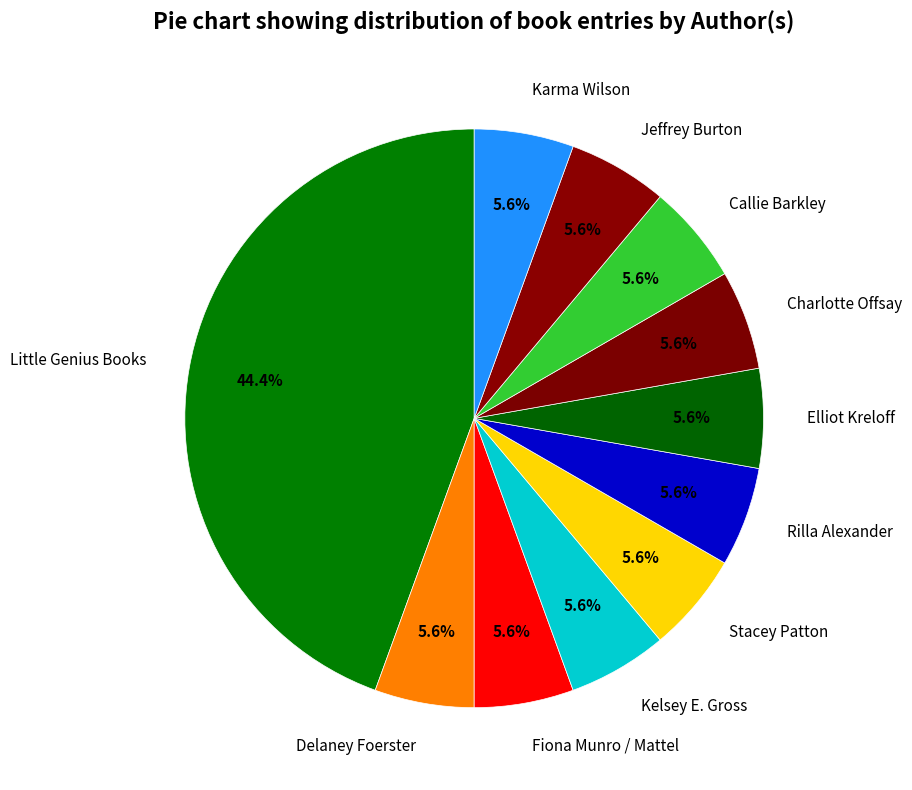

True or false: Fiona Munro / Mattel accounts for 6% of the total.

True